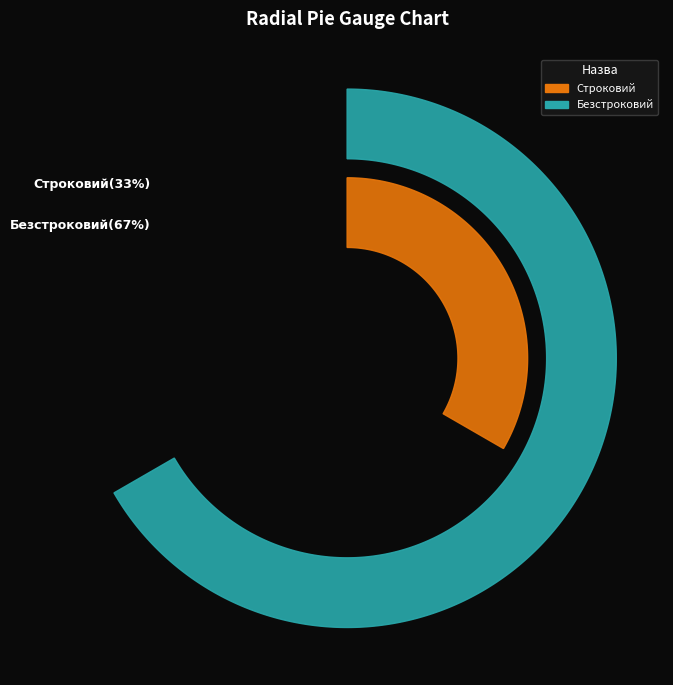

Combined, what portion of the pie is Строковий and Безстроковий?

100.0%